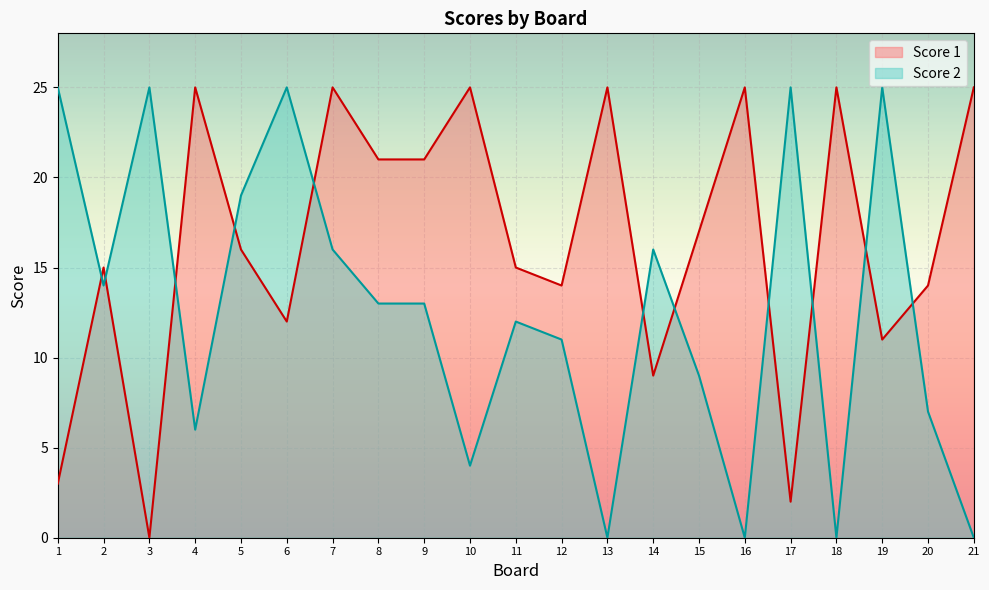

List the labels in order of Score 2 value, largest first.

1, 3, 6, 17, 19, 5, 7, 14, 2, 8, 9, 11, 12, 15, 20, 4, 10, 13, 16, 18, 21